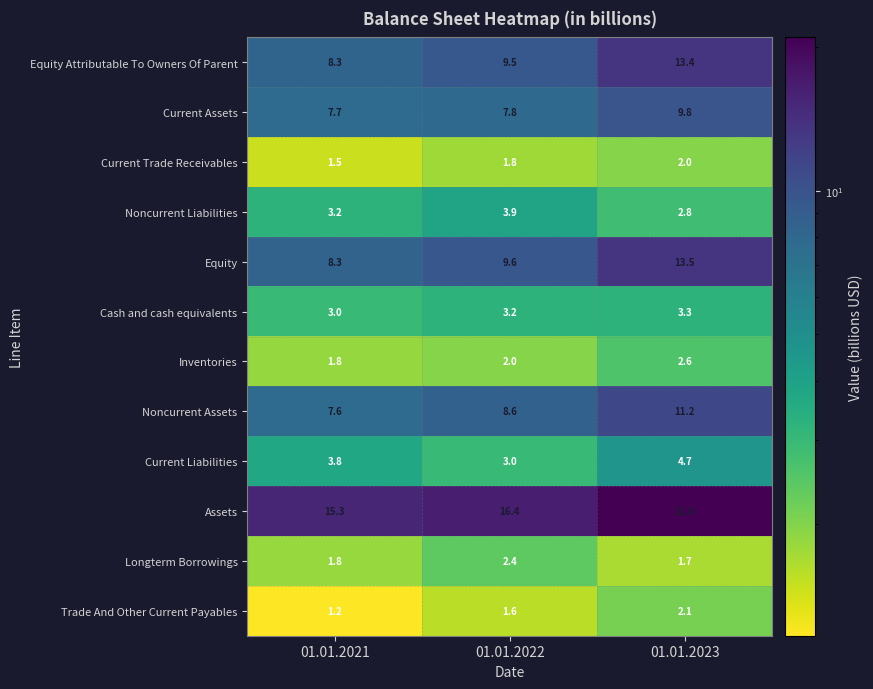

At which label is Cash and cash equivalents closest to 3?

01.01.2021